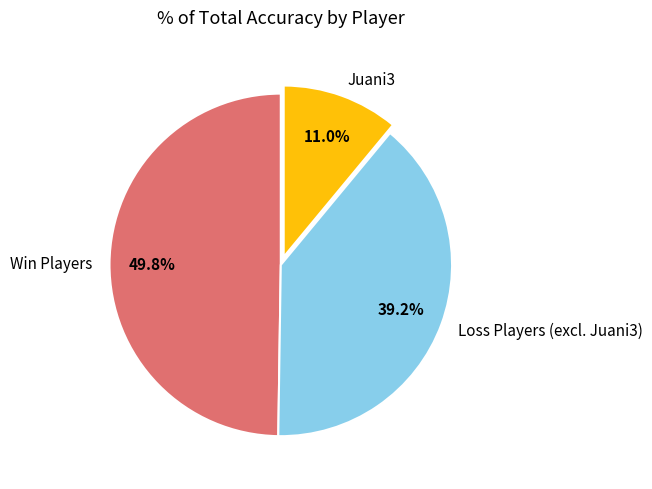

Count the number of slices in the pie.

3